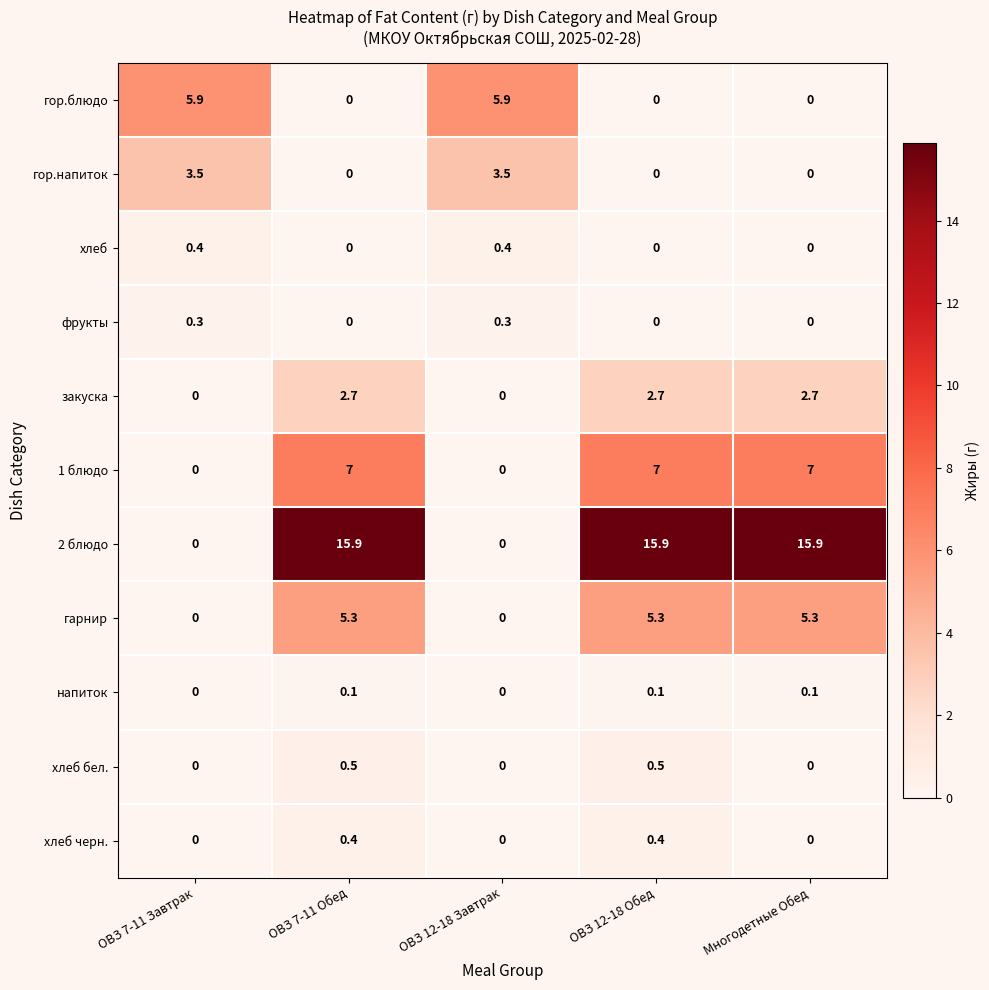

What is the difference between the maximum and second lowest values in the гарнир series?

5.3